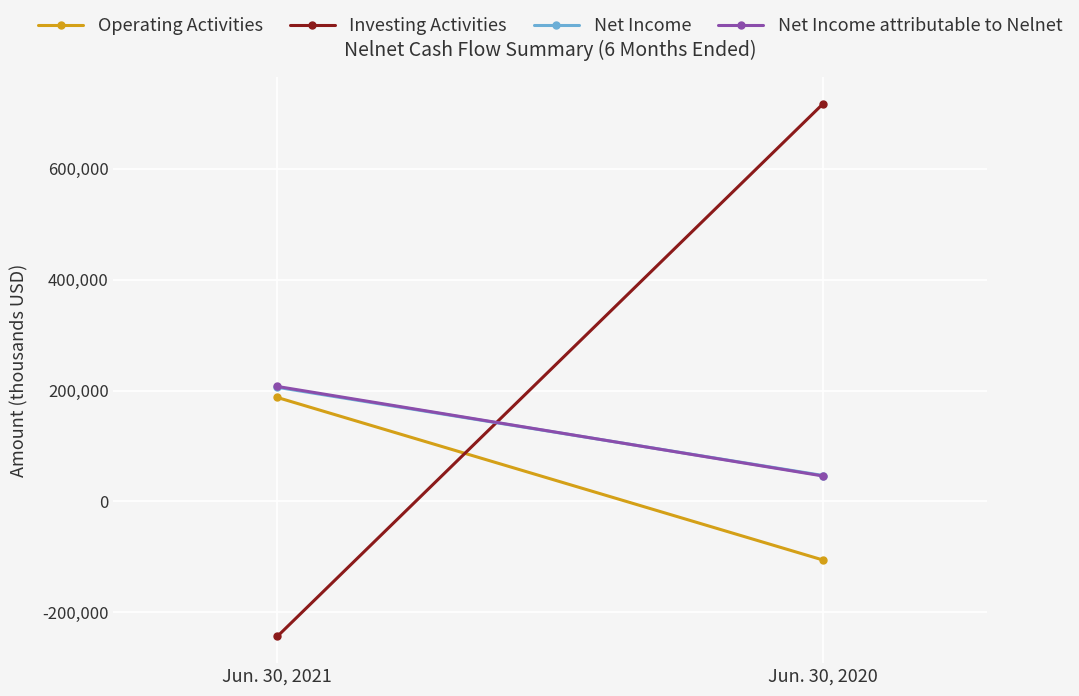

What is the difference between the highest and lowest values at Jun. 30, 2021?

450887